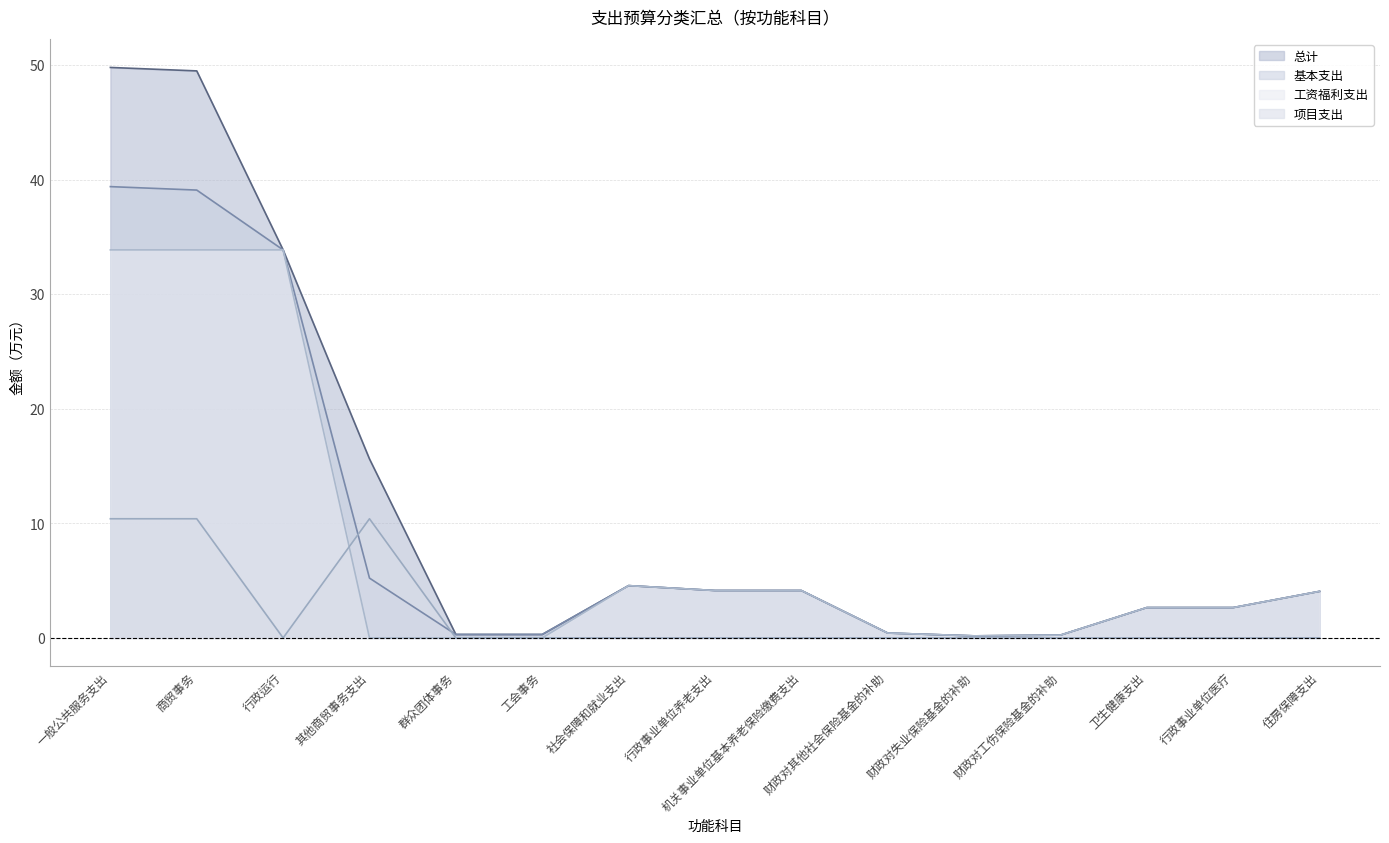

How many interior local peaks does the 基本支出 series have?

1